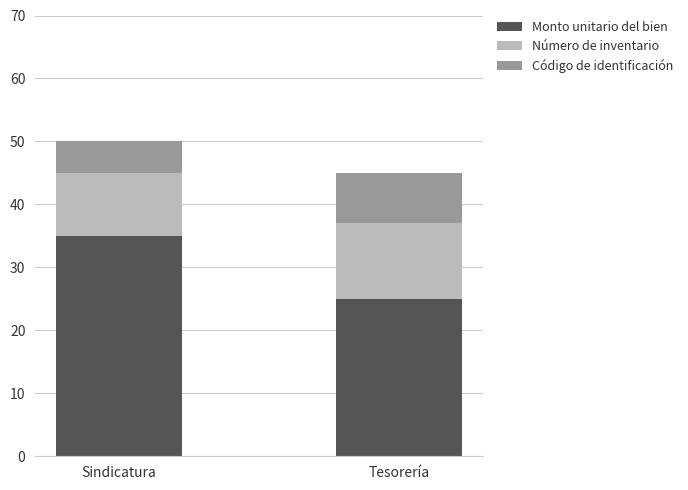

At which category is the sum across all series the highest?

Sindicatura